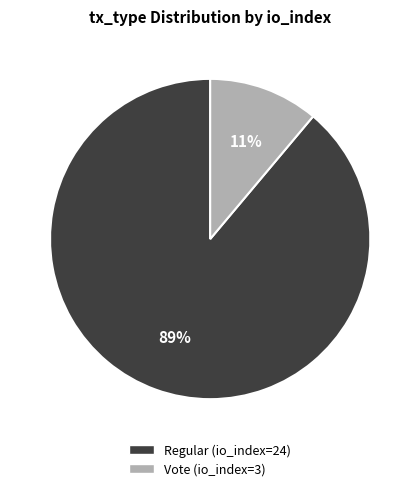

True or false: Regular (io_index=24) accounts for 89% of the total.

True